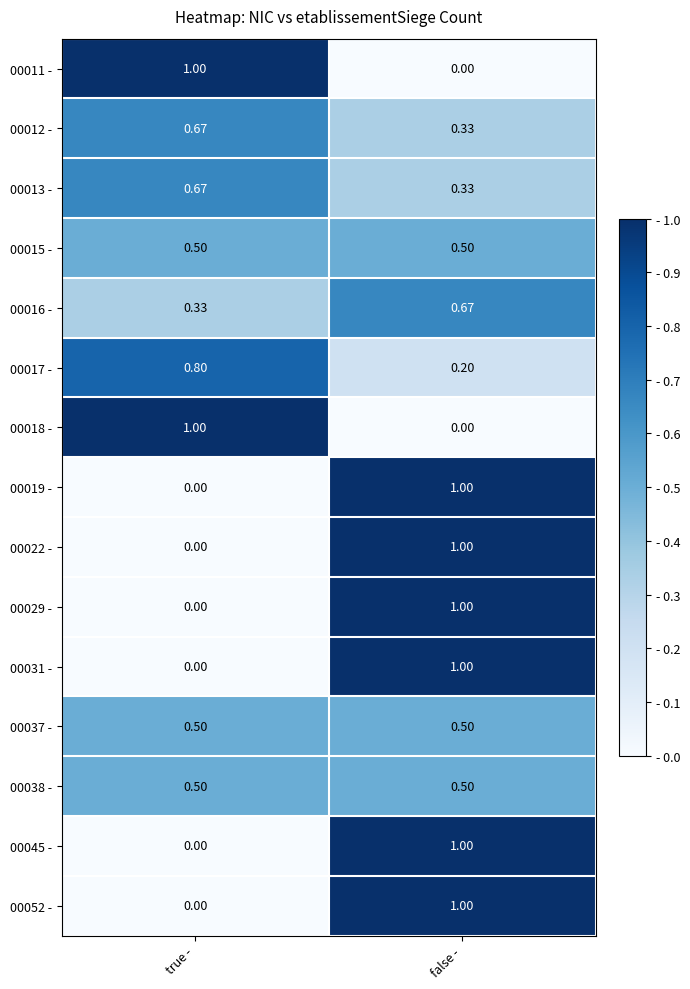

Which category has the lowest value in the 00017 - series?

false -